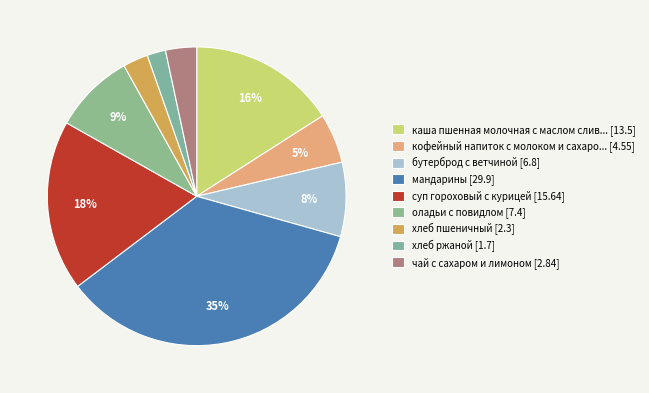

How many slices are in this pie chart?

9